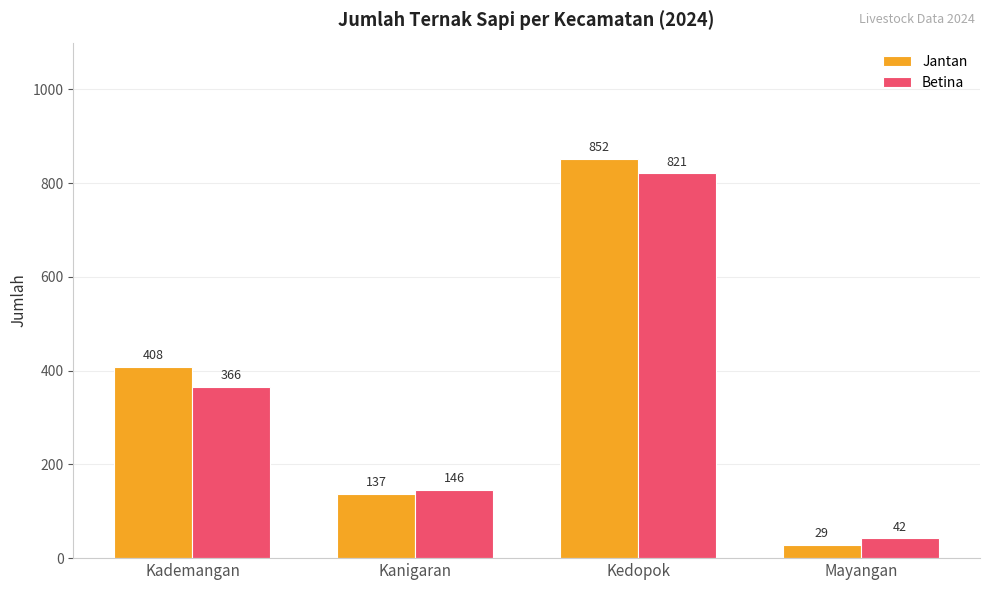

Which series has the largest total across all categories?

Jantan